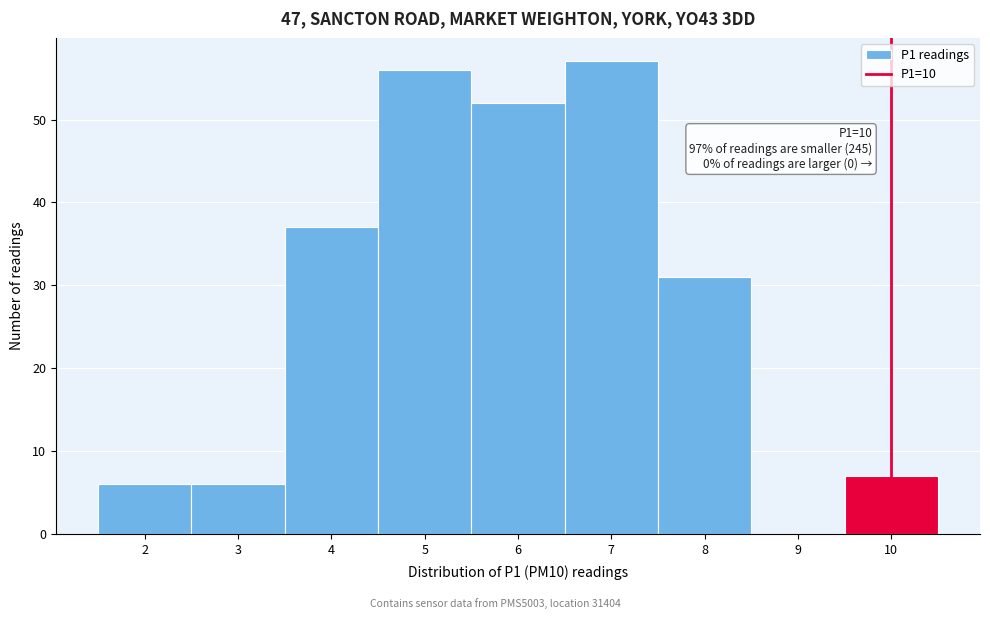

Over which range of the x-axis is the bar tallest?

6.5 to 7.5